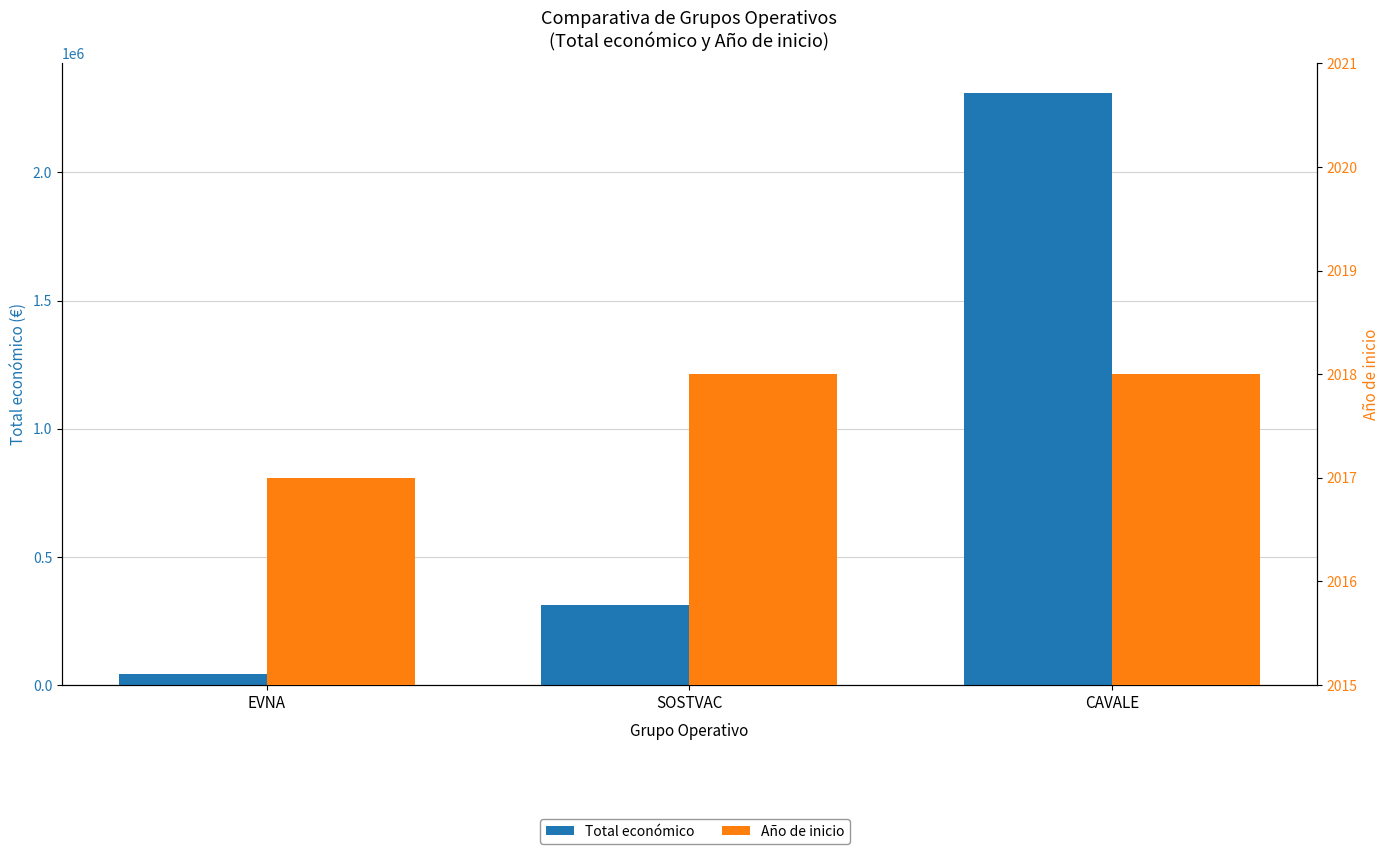

Count the number of categories in the chart.

3